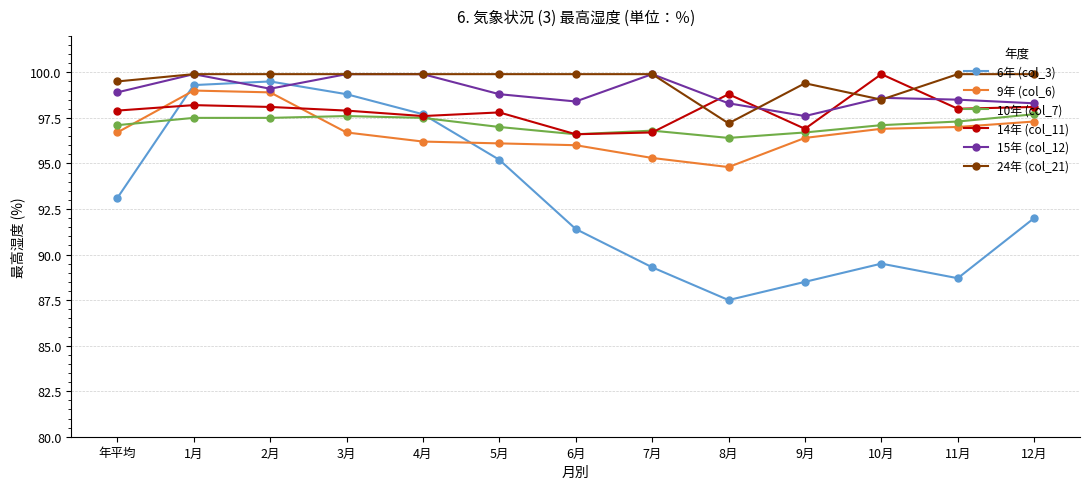

Which series has the widest spread of values?

6年 (col_3)